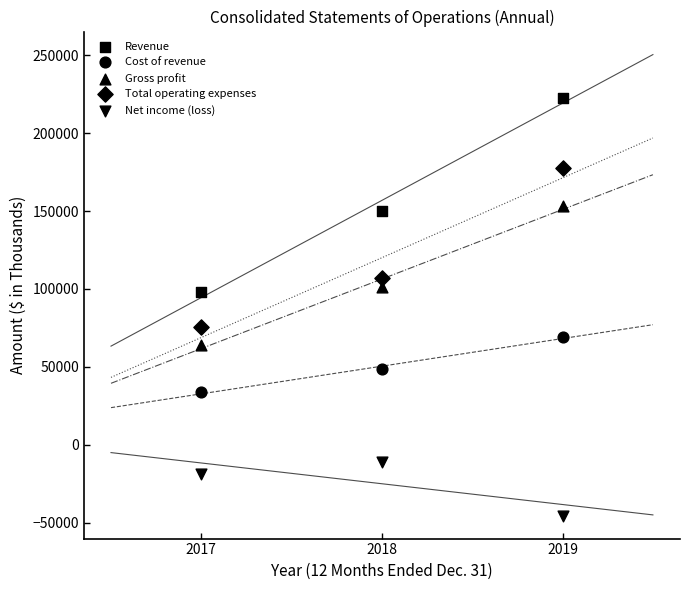

How many data points are displayed?

15